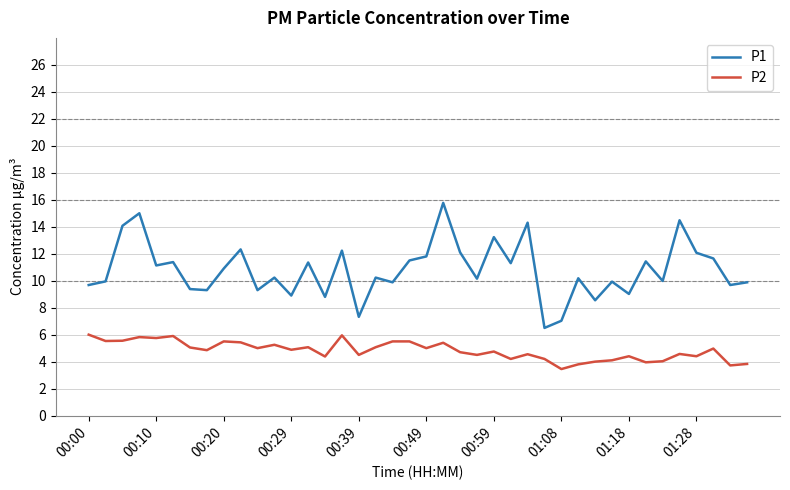

Which series has the largest total across all categories?

P1